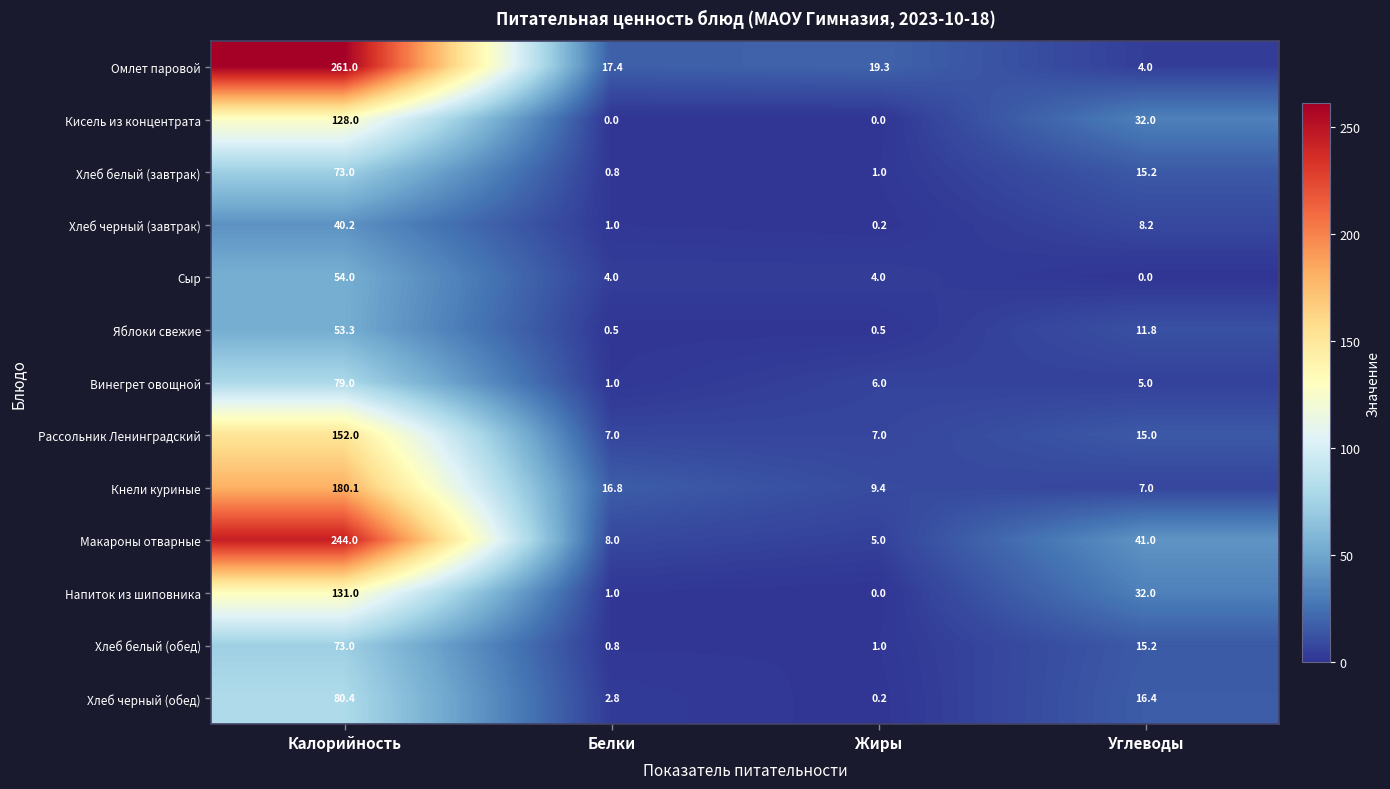

What is the greatest value displayed?

261.0